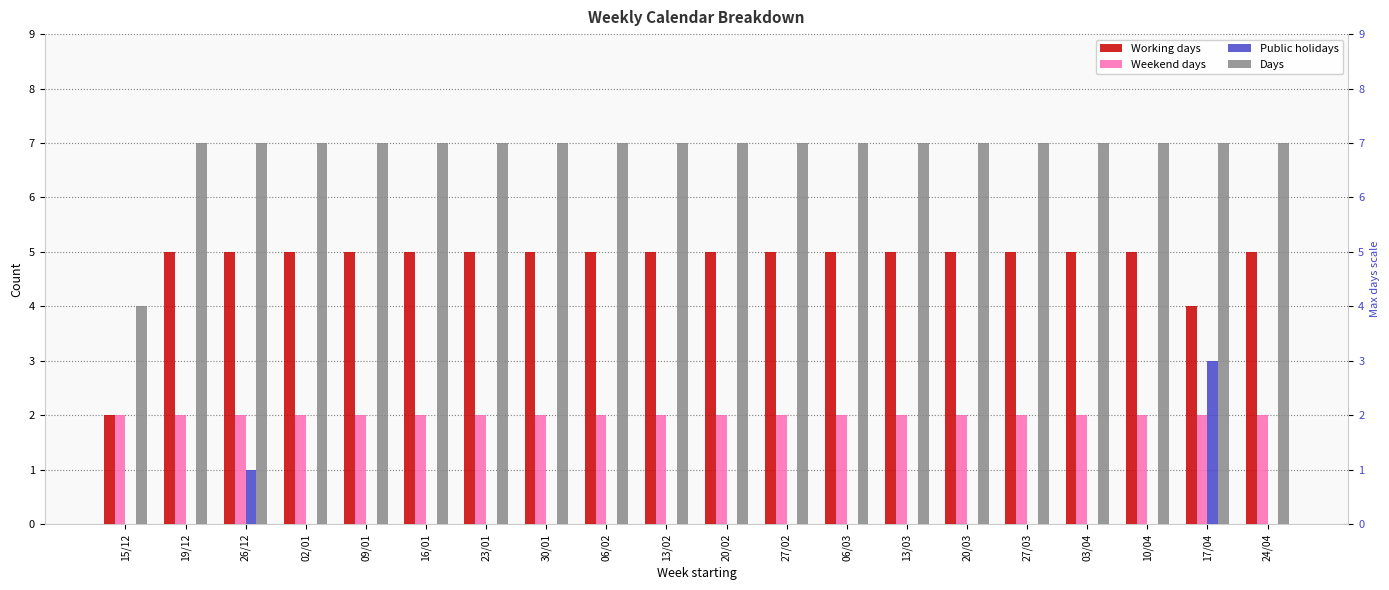

Reading left to right, what are all the values shown in this chart?

Working days: 15/12=2	19/12=5	26/12=5	02/01=5	09/01=5	16/01=5	23/01=5	30/01=5	06/02=5	13/02=5	20/02=5	27/02=5	06/03=5	13/03=5	20/03=5	27/03=5	03/04=5	10/04=5	17/04=4	24/04=5
Weekend days: 15/12=2	19/12=2	26/12=2	02/01=2	09/01=2	16/01=2	23/01=2	30/01=2	06/02=2	13/02=2	20/02=2	27/02=2	06/03=2	13/03=2	20/03=2	27/03=2	03/04=2	10/04=2	17/04=2	24/04=2
Public holidays: 15/12=0	19/12=0	26/12=1	02/01=0	09/01=0	16/01=0	23/01=0	30/01=0	06/02=0	13/02=0	20/02=0	27/02=0	06/03=0	13/03=0	20/03=0	27/03=0	03/04=0	10/04=0	17/04=3	24/04=0
Days: 15/12=4	19/12=7	26/12=7	02/01=7	09/01=7	16/01=7	23/01=7	30/01=7	06/02=7	13/02=7	20/02=7	27/02=7	06/03=7	13/03=7	20/03=7	27/03=7	03/04=7	10/04=7	17/04=7	24/04=7